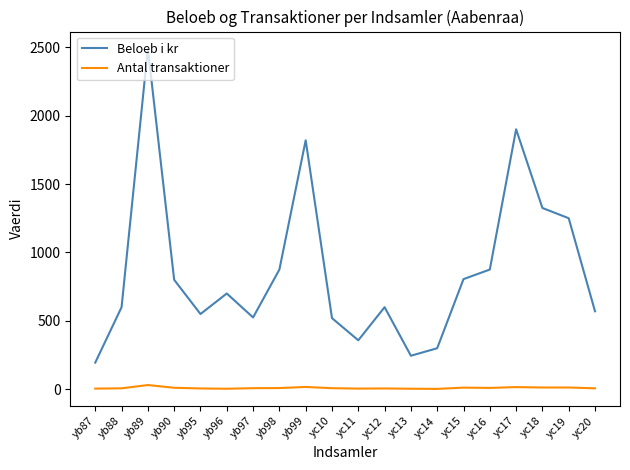

Is it true that Beloeb i kr equals 316 at yb96?

False